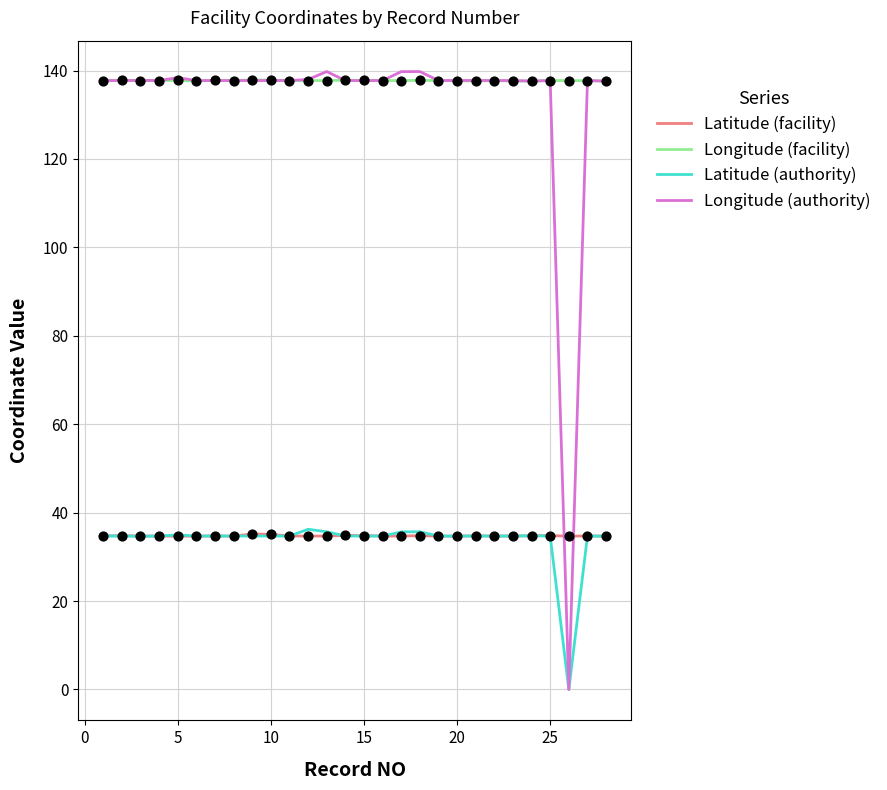

True or false: Latitude (facility) and Longitude (facility) cross at least once.

False